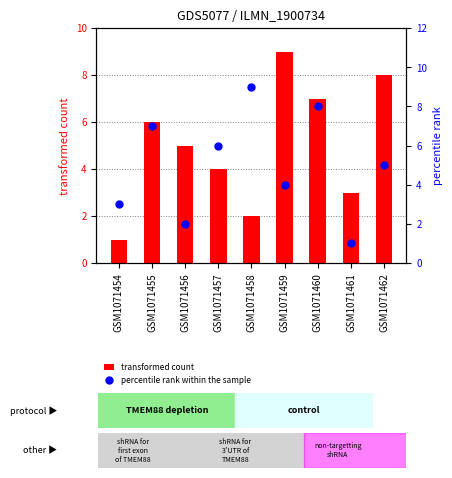

Which series has the largest Y range (max minus min)?

transformed count